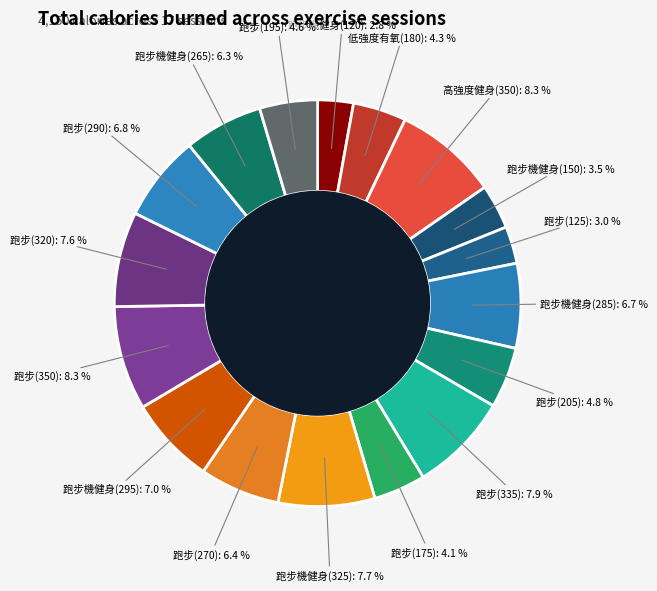

Is there any slice that represents more than half of the pie?

No